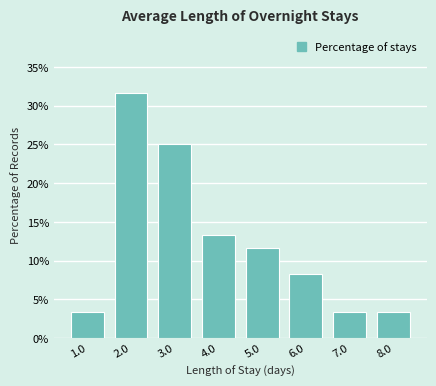

Reading left to right, extract all data points from this chart.

1.0=3.3	2.0=31.7	3.0=25.0	4.0=13.3	5.0=11.7	6.0=8.3	7.0=3.3	8.0=3.3